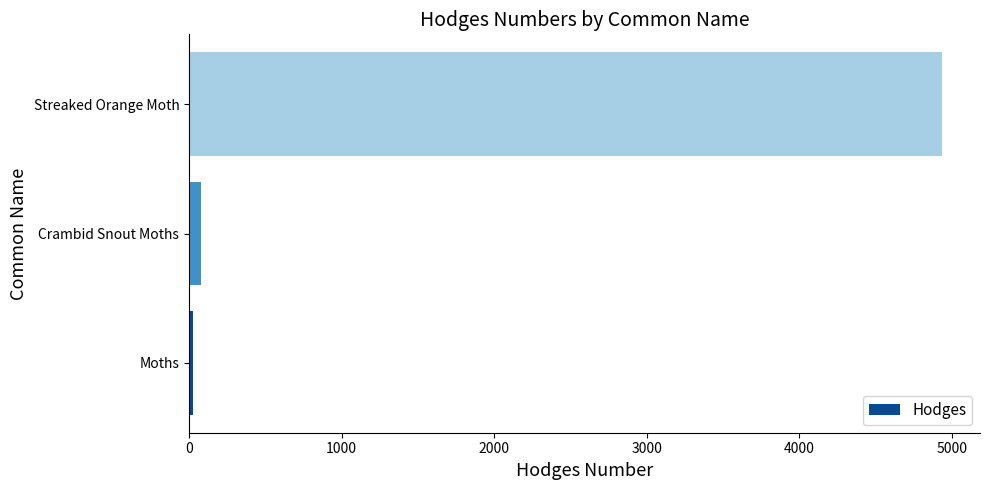

At which label is the value closest to 2483?

Crambid Snout Moths